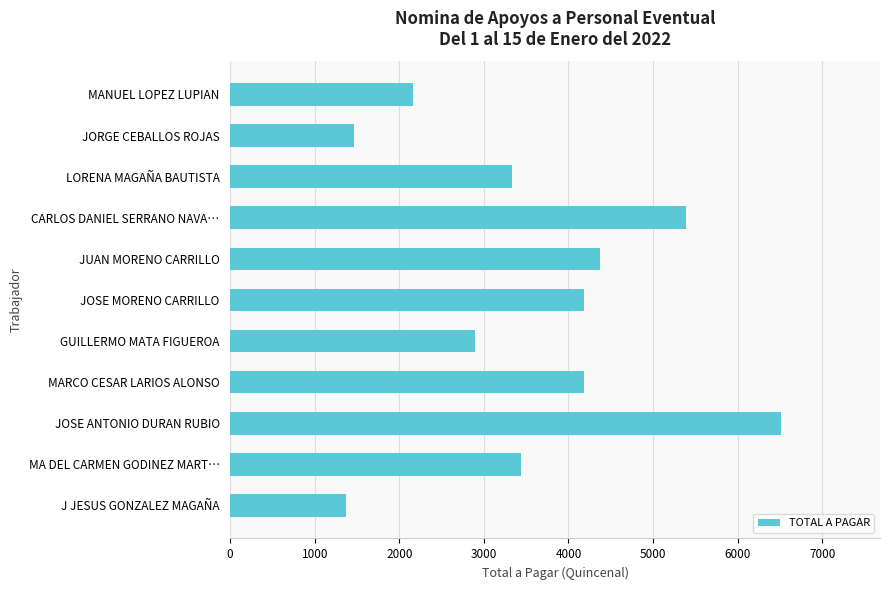

What is the value of the 6th bar from the top?

4183.3